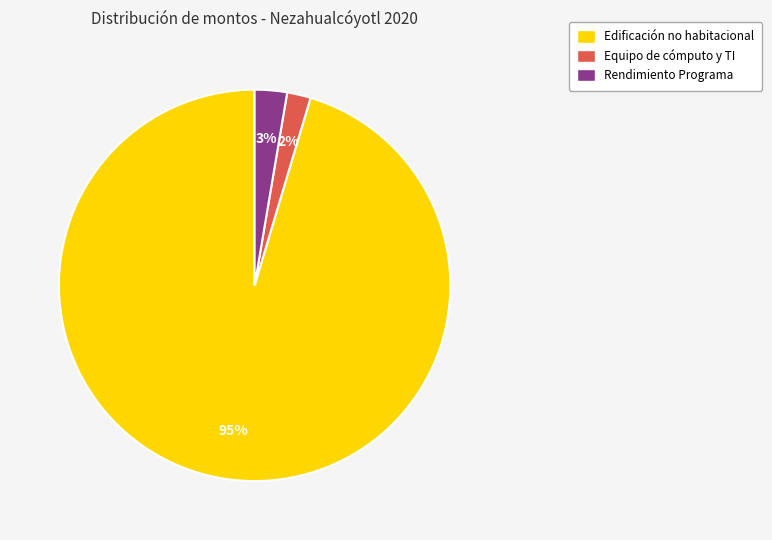

Does any single category account for the majority?

Yes